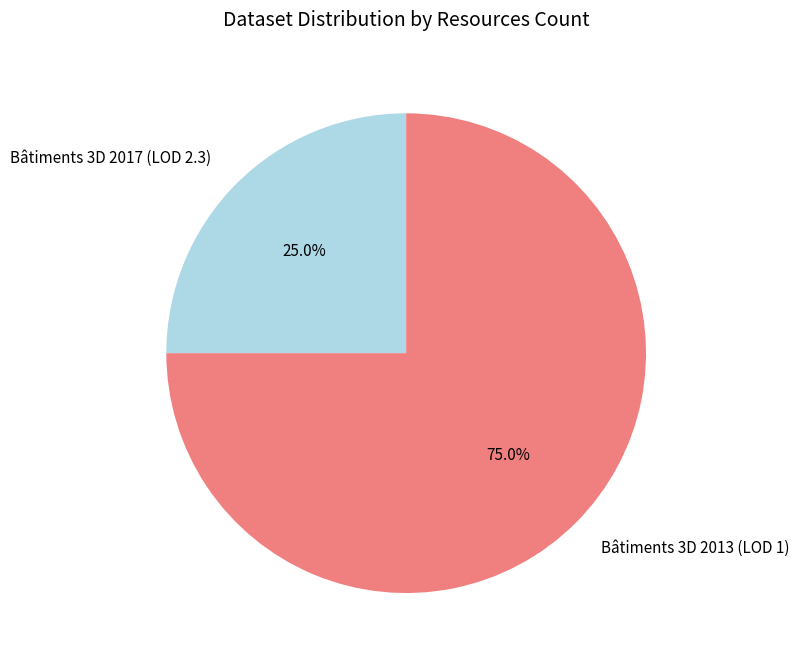

To the nearest percent, what is the difference between the largest and smallest slice percentages?

50%